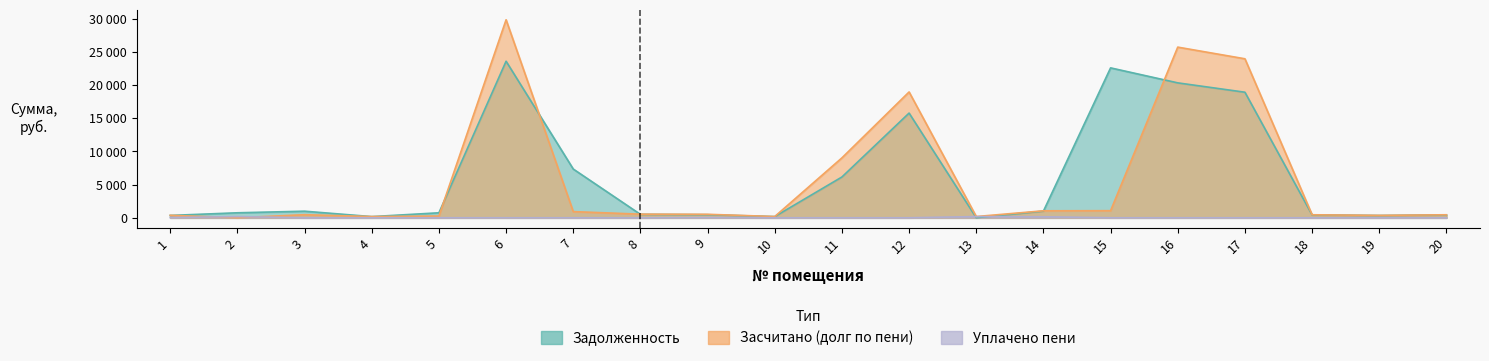

True or false: задолженность has a value of 342.1 at 19.

True